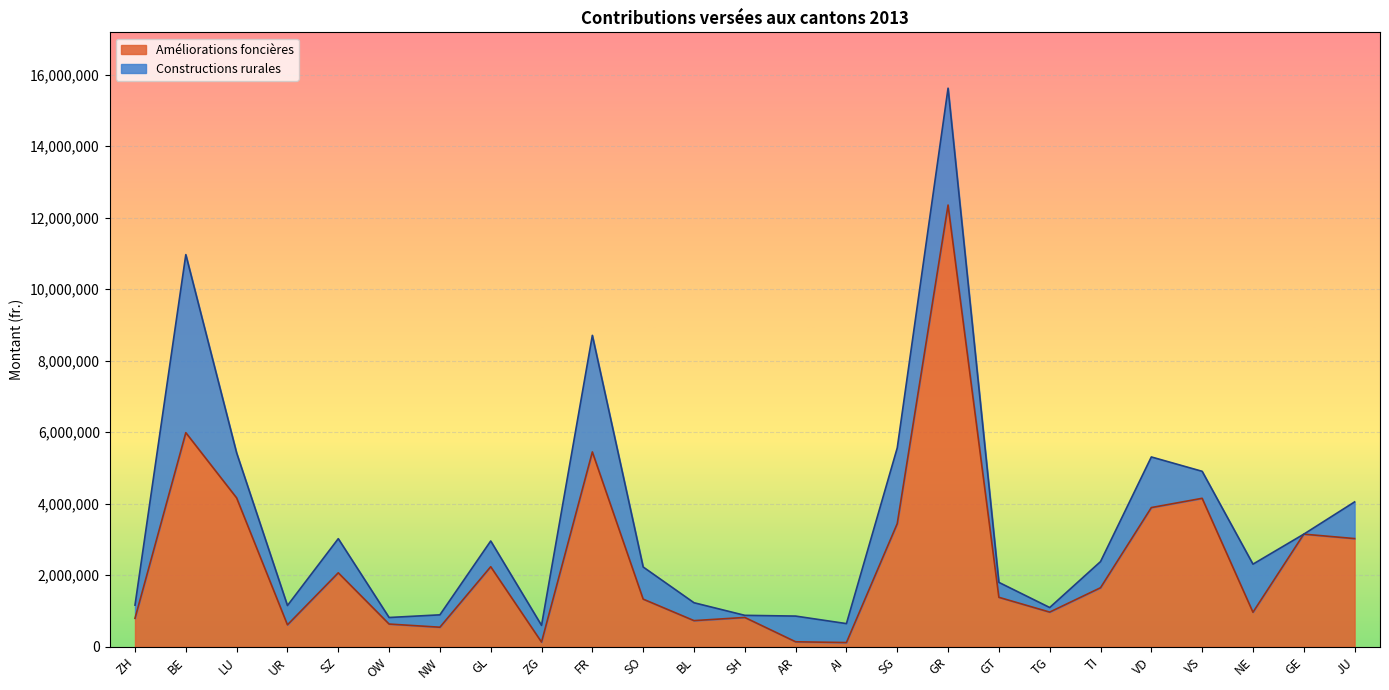

What is the value of the 10th point from the left?

5448256